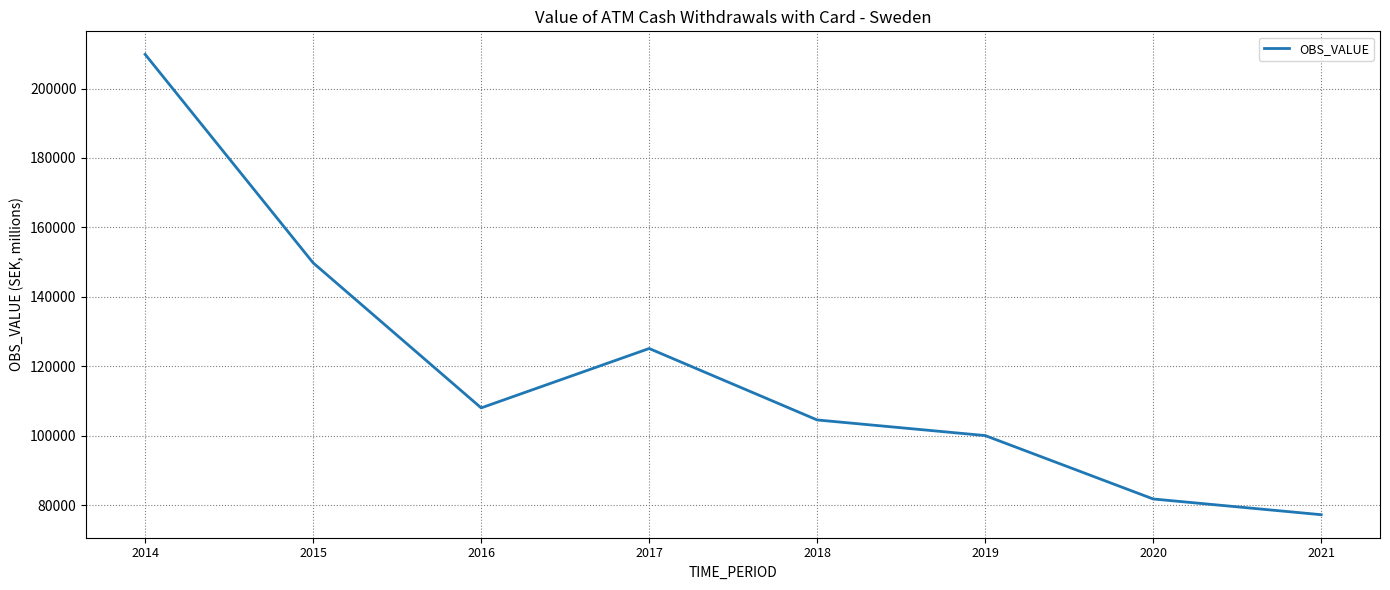

What is the change in value from 2015 to 2017?

-24678